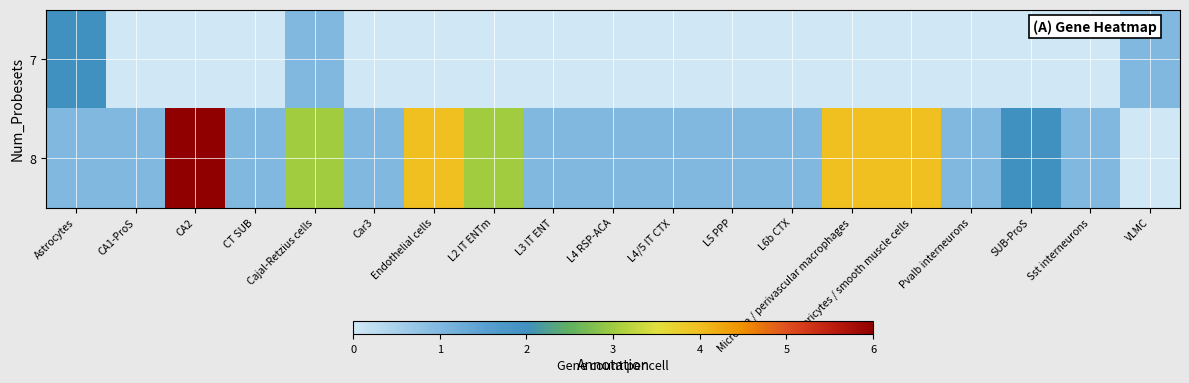

Which series has the widest spread of values?

8